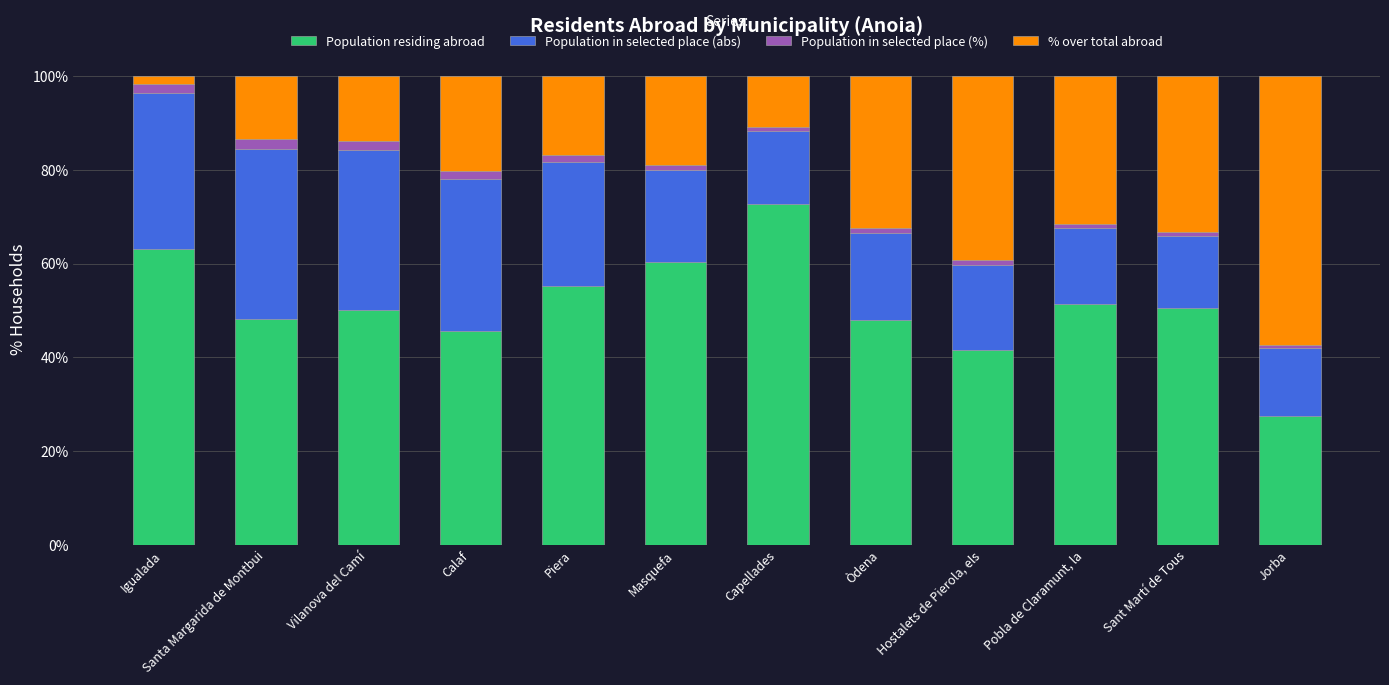

What is the difference between the maximum and minimum values in the Population residing abroad series?

45.1